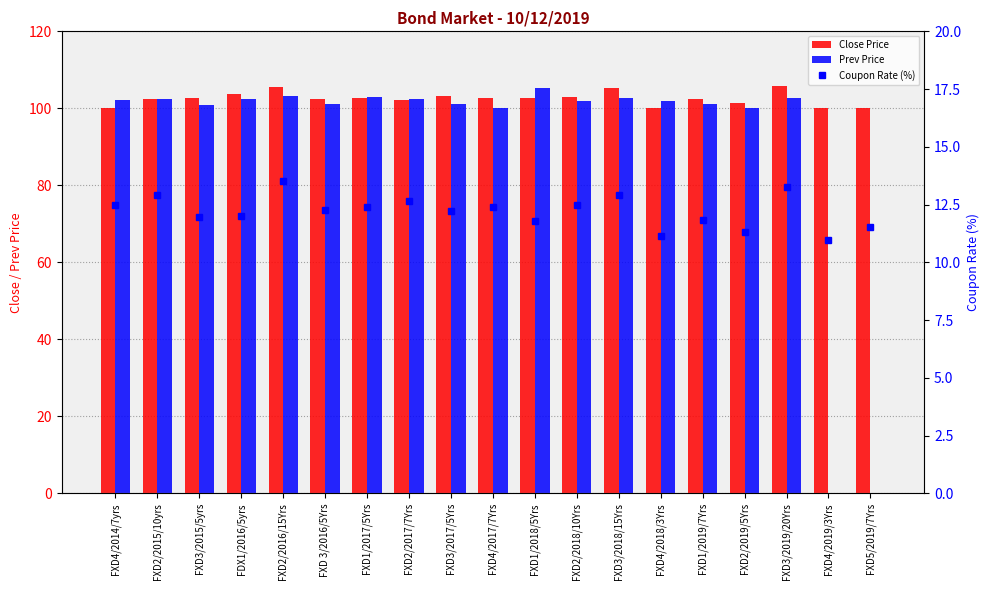

What is the difference between the second highest and minimum values in the Coupon Rate (%) series?

2.3